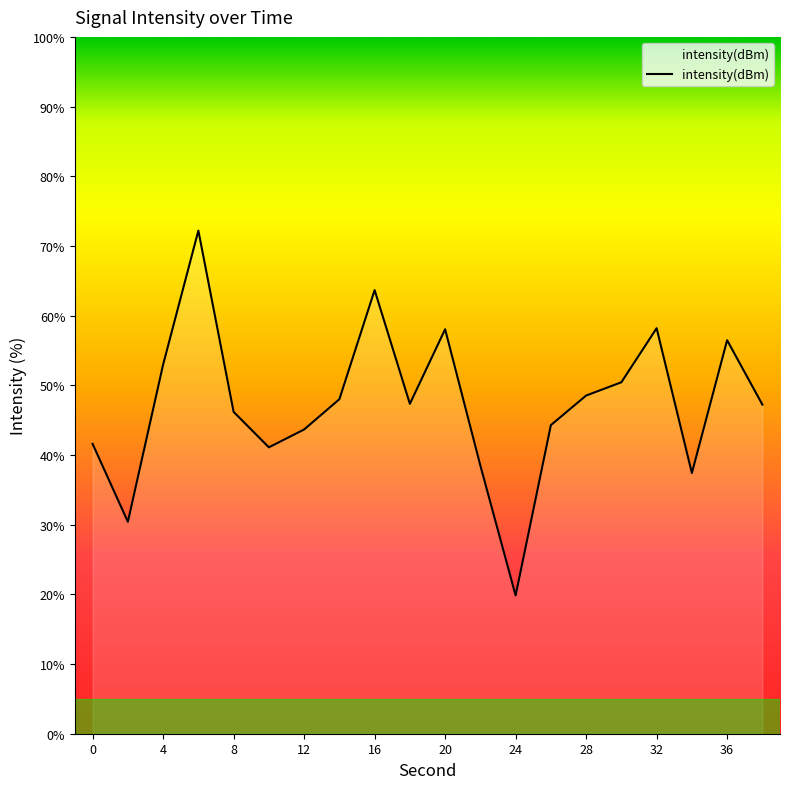

What is the difference between the maximum and minimum values?

52.4